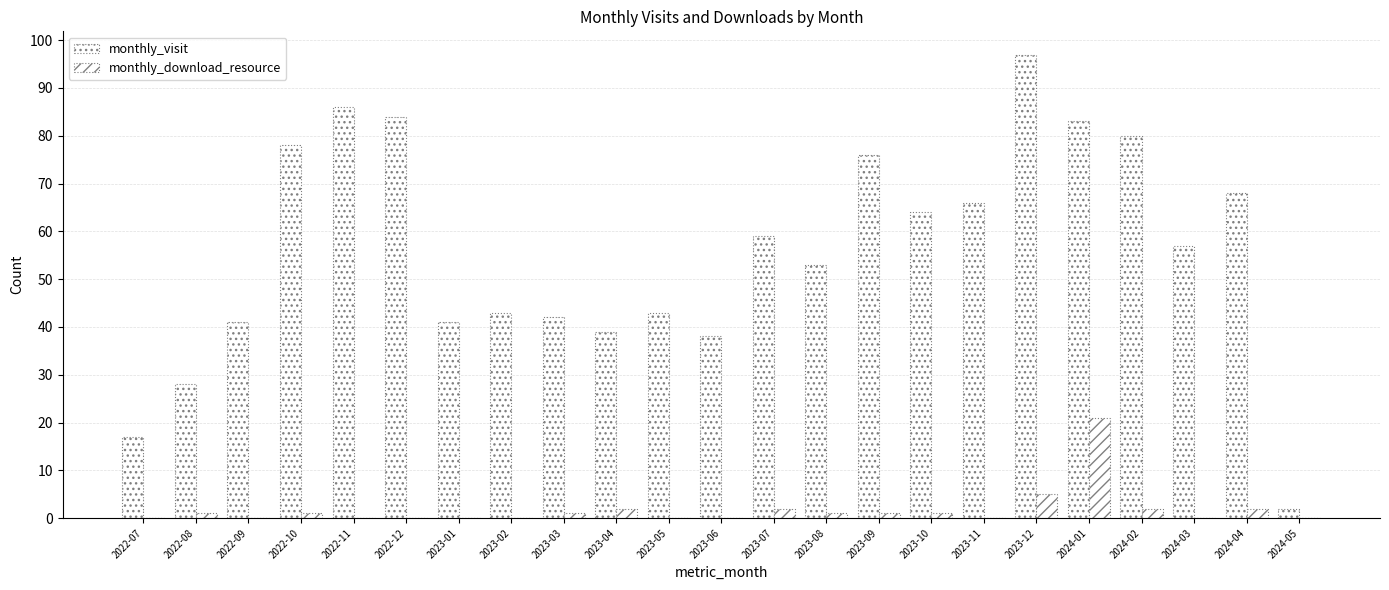

Are the bars horizontal?

No